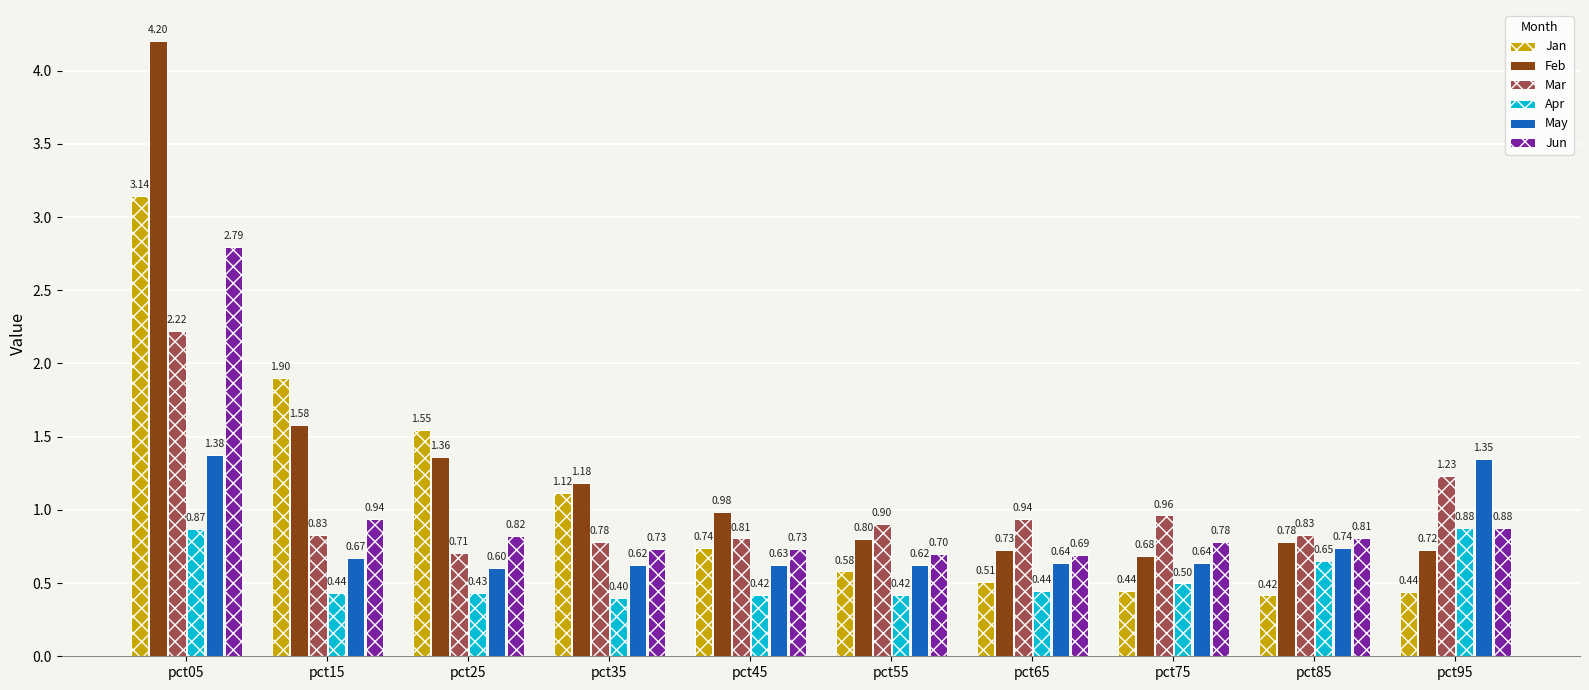

What is the average value of the May series?

0.8